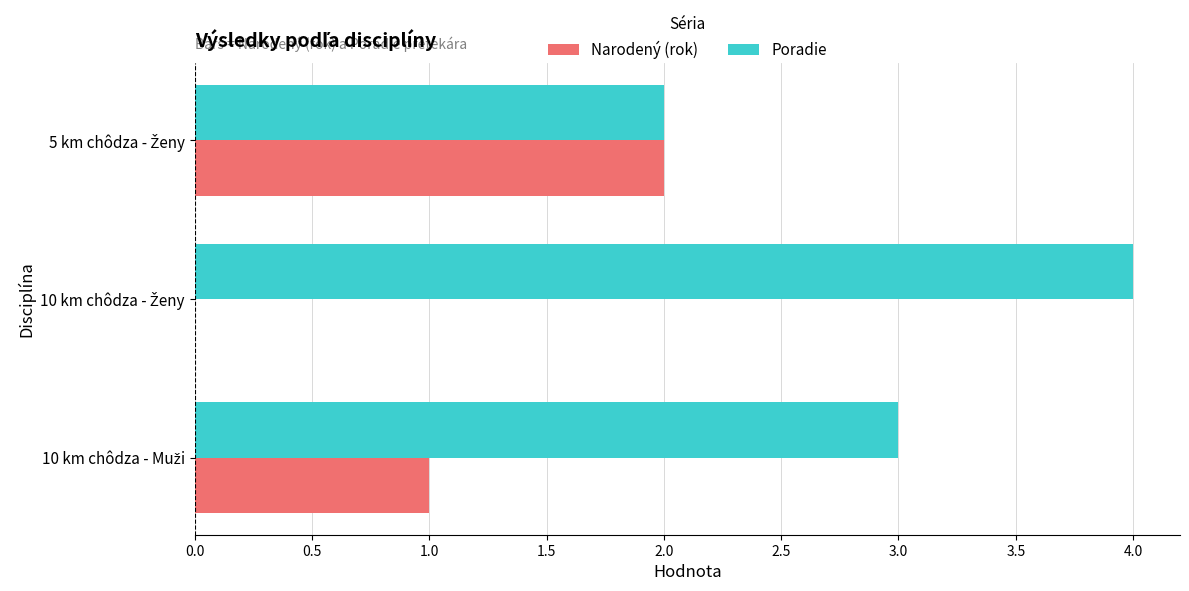

What is the maximum value shown in the chart?

4